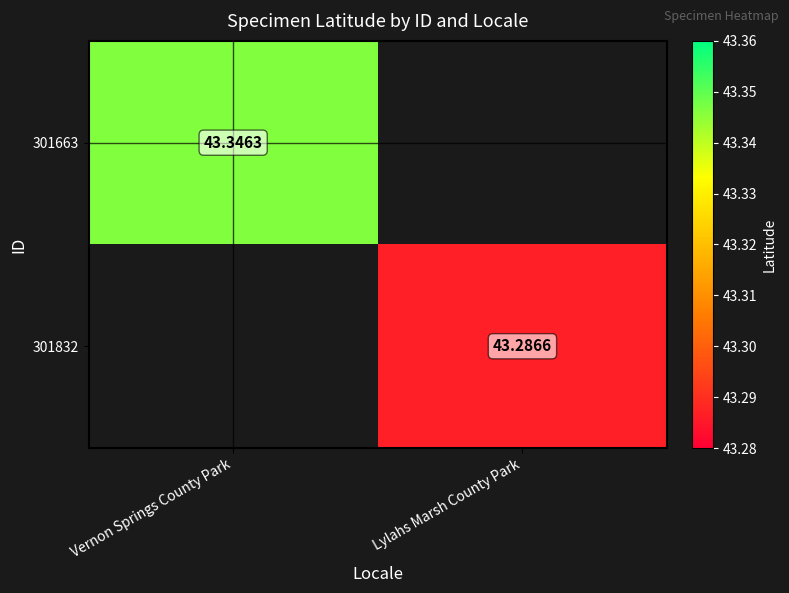

Is the value of 301832 at Lylahs Marsh County Park greater than the value of 301663 at Vernon Springs County Park?

No